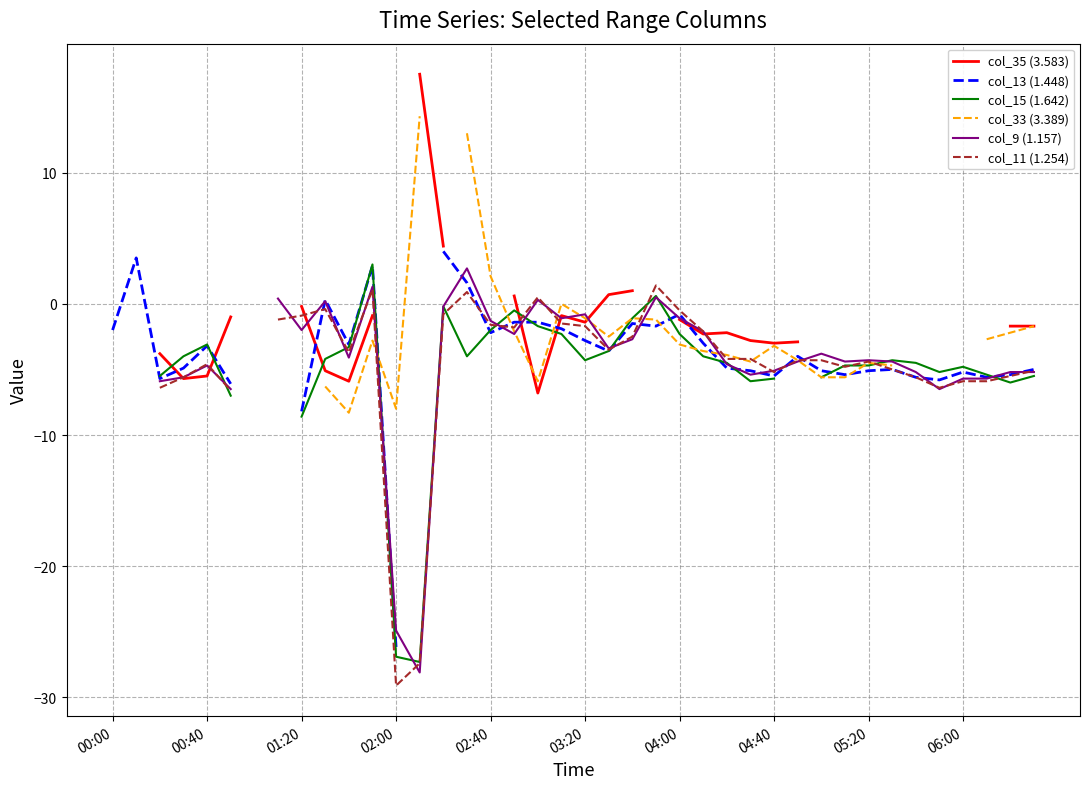

How many data points does each series have?

40